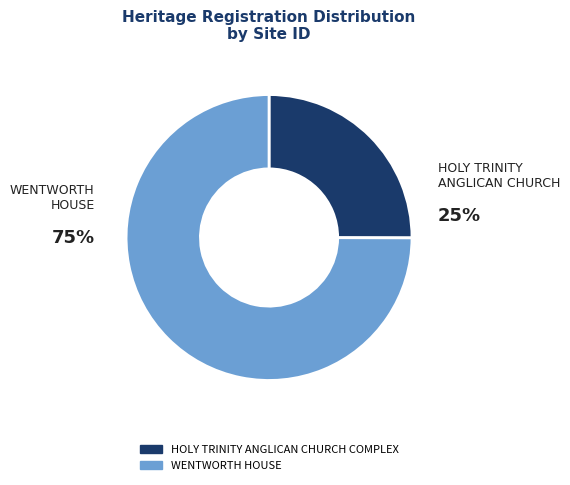

Rank the categories by value from lowest to highest.

HOLY TRINITY ANGLICAN CHURCH COMPLEX, WENTWORTH HOUSE